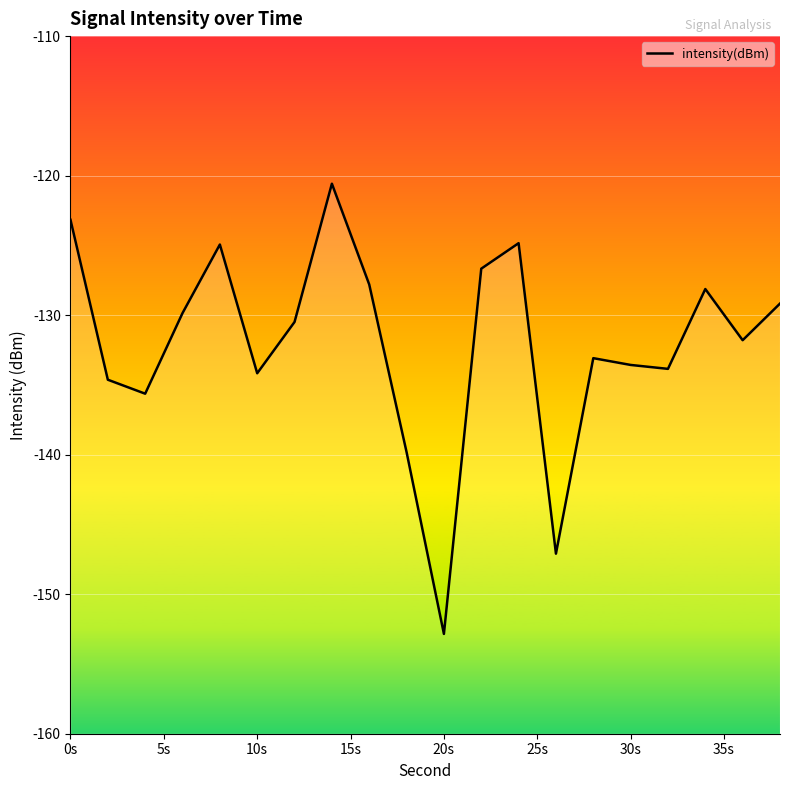

At which category does the chart reach its minimum across all series?

20s